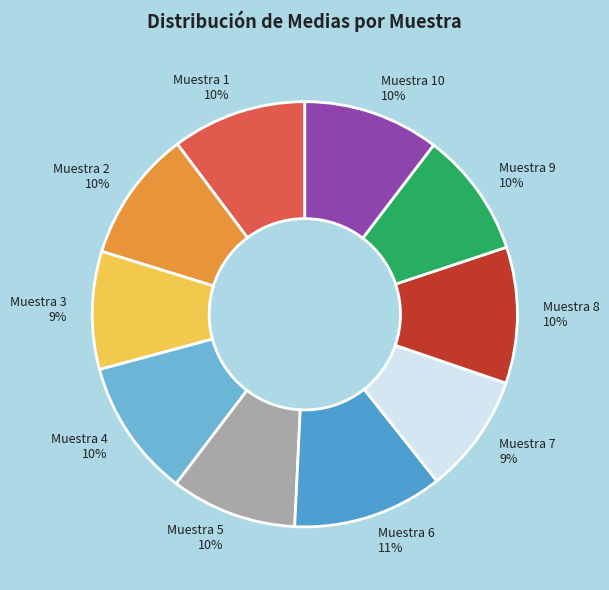

To the nearest percent, what portion does Muestra 4 10% represent?

10%